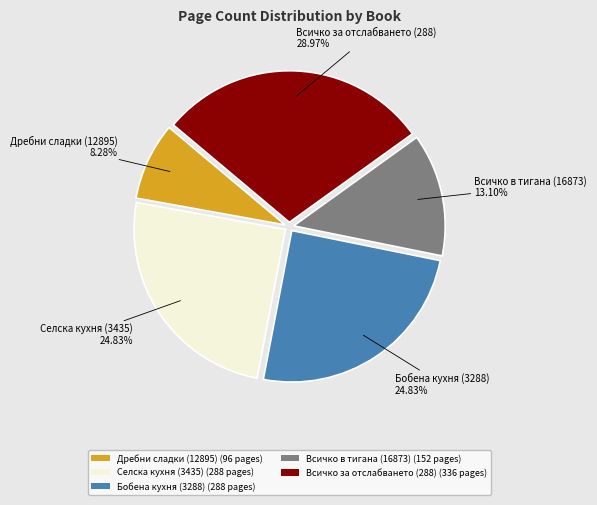

To the nearest percent, what is the difference between the Всичко за отслабването (288) and Селска кухня (3435) slice percentages?

4%